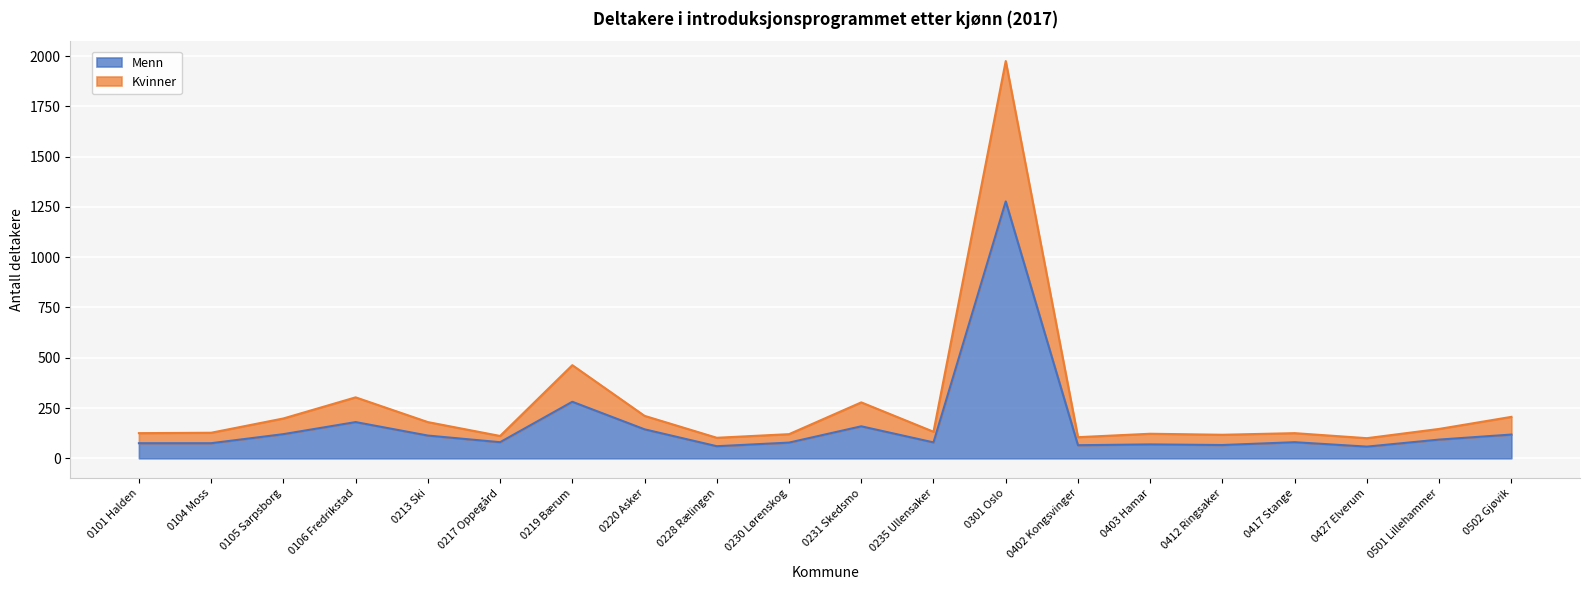

True or false: Menn and Kvinner intersect in this chart.

False